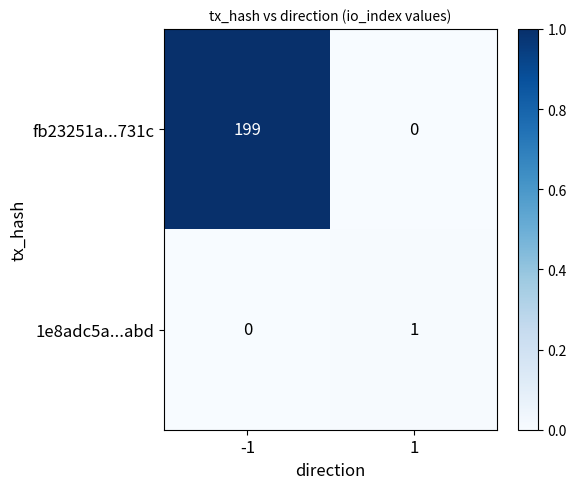

List the series in order of their peak value, lowest first.

1e8adc5a...abd, fb23251a...731c